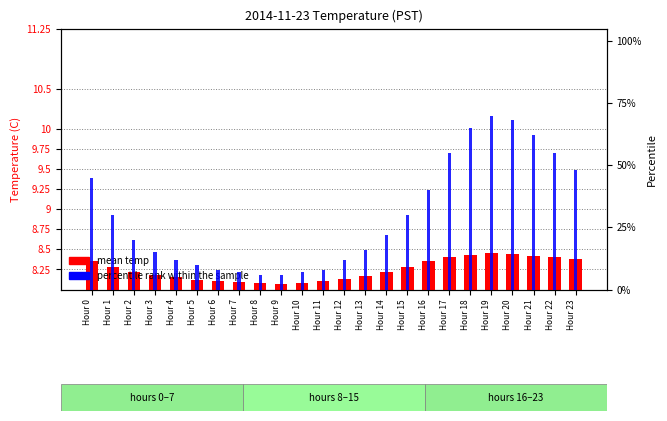

What value does the percentile rank within the sample series have at Hour 4?

12.0